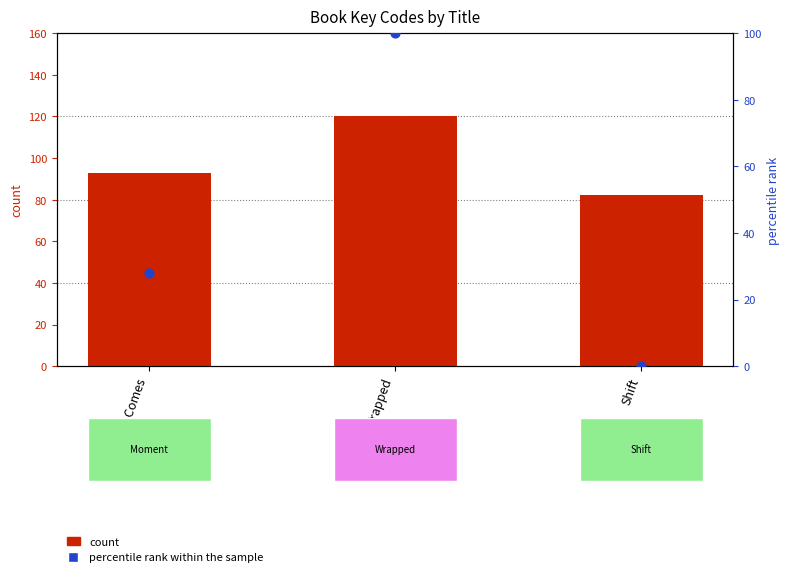

At which category is the sum across all series the highest?

Wrapped